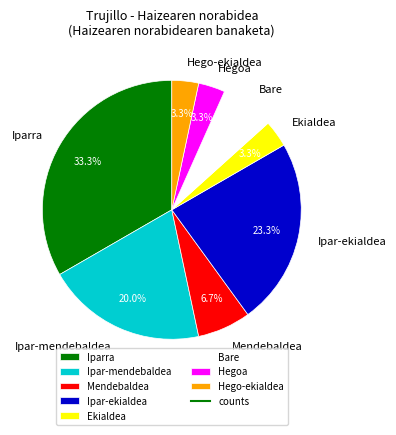

Approximately how many times larger is the value at Hego-ekialdea compared to Mendebaldea?

0.5